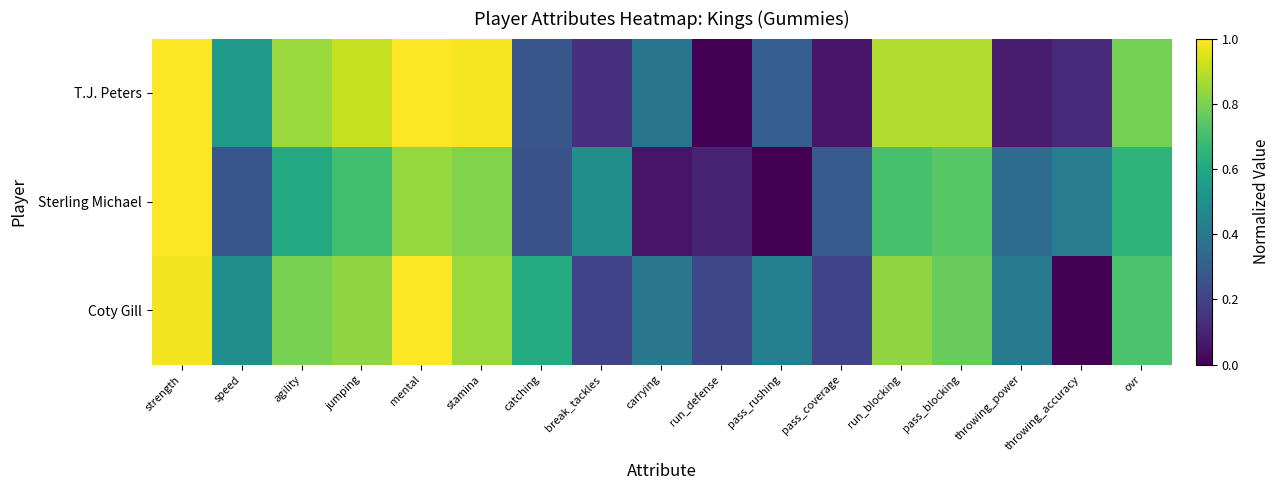

What is the total value across all series at throwing_power?

0.8